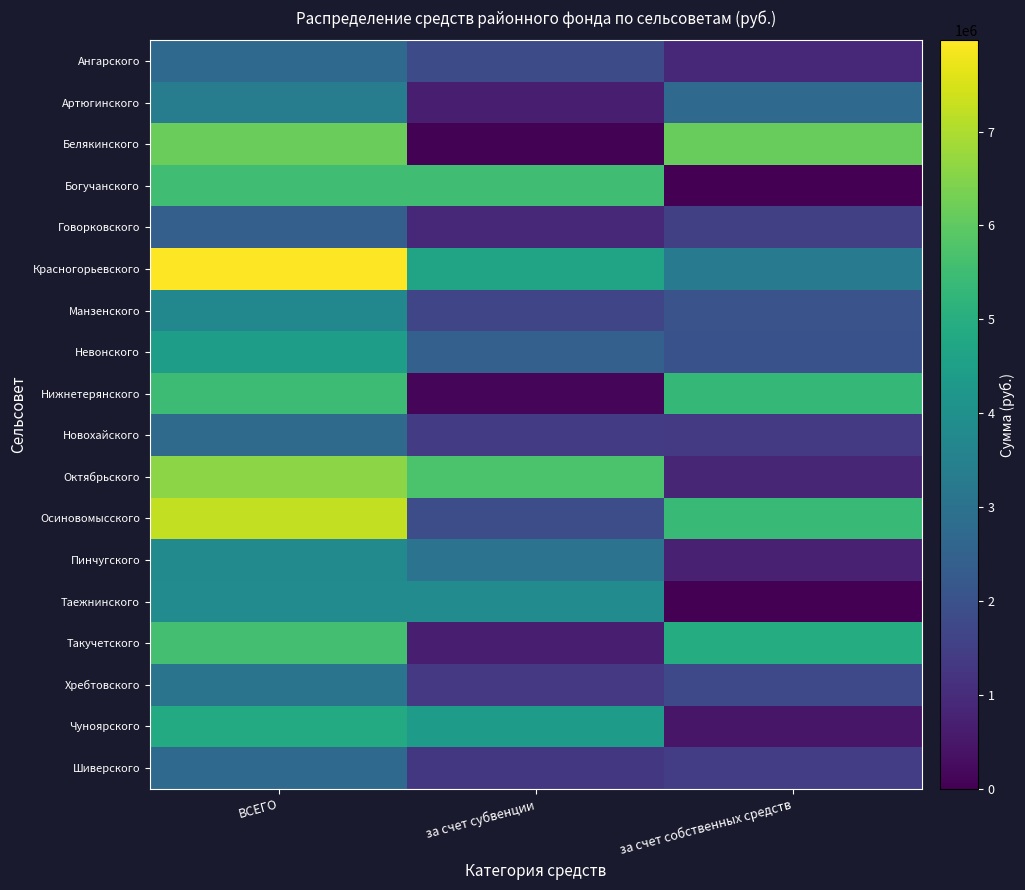

Reading left to right, what are all the values shown in this chart?

Ангарского: ВСЕГО=2722200	за счет субвенции=1822300	за счет собственных средств=899900
Артюгинского: ВСЕГО=3382000	за счет субвенции=670200	за счет собственных средств=2711800
Белякинского: ВСЕГО=6163800	за счет субвенции=40100	за счет собственных средств=6123700
Богучанского: ВСЕГО=5527300	за счет субвенции=5527300	за счет собственных средств=0
Говорковского: ВСЕГО=2407300	за счет субвенции=905800	за счет собственных средств=1501500
Красногорьевского: ВСЕГО=7970500	за счет субвенции=4643400	за счет собственных средств=3327100
Манзенского: ВСЕГО=3719900	за счет субвенции=1672900	за счет собственных средств=2047000
Невонского: ВСЕГО=4430900	за счет субвенции=2437600	за счет собственных средств=1993300
Нижнетерянского: ВСЕГО=5450400	за счет субвенции=147000	за счет собственных средств=5303400
Новохайского: ВСЕГО=2770200	за счет субвенции=1420400	за счет собственных средств=1349800
Октябрьского: ВСЕГО=6570300	за счет субвенции=5702700	за счет собственных средств=867600
Осиновомысского: ВСЕГО=7237300	за счет субвенции=1876500	за счет собственных средств=5360800
Пинчугского: ВСЕГО=3781500	за счет субвенции=3043500	за счет собственных средств=738000
Таежнинского: ВСЕГО=3832300	за счет субвенции=3832300	за счет собственных средств=0
Такучетского: ВСЕГО=5599500	за счет субвенции=661400	за счет собственных средств=4938100
Хребтовского: ВСЕГО=3071000	за счет субвенции=1310900	за счет собственных средств=1760100
Чуноярского: ВСЕГО=4868100	за счет субвенции=4392700	за счет собственных средств=475400
Шиверского: ВСЕГО=2734600	за счет субвенции=1294000	за счет собственных средств=1440600